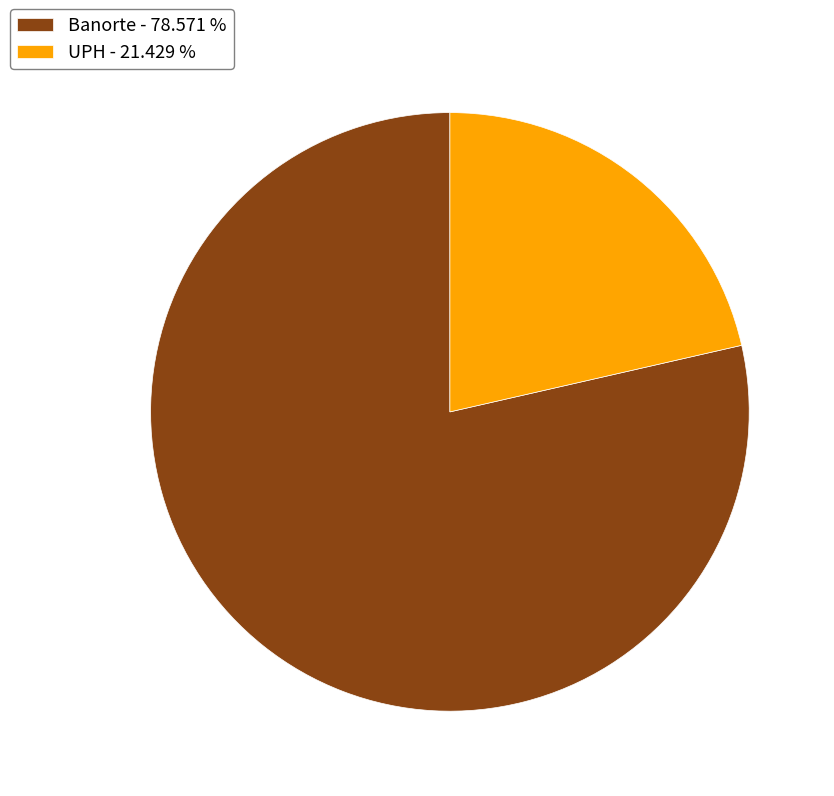

Is there any slice that represents more than half of the pie?

Yes